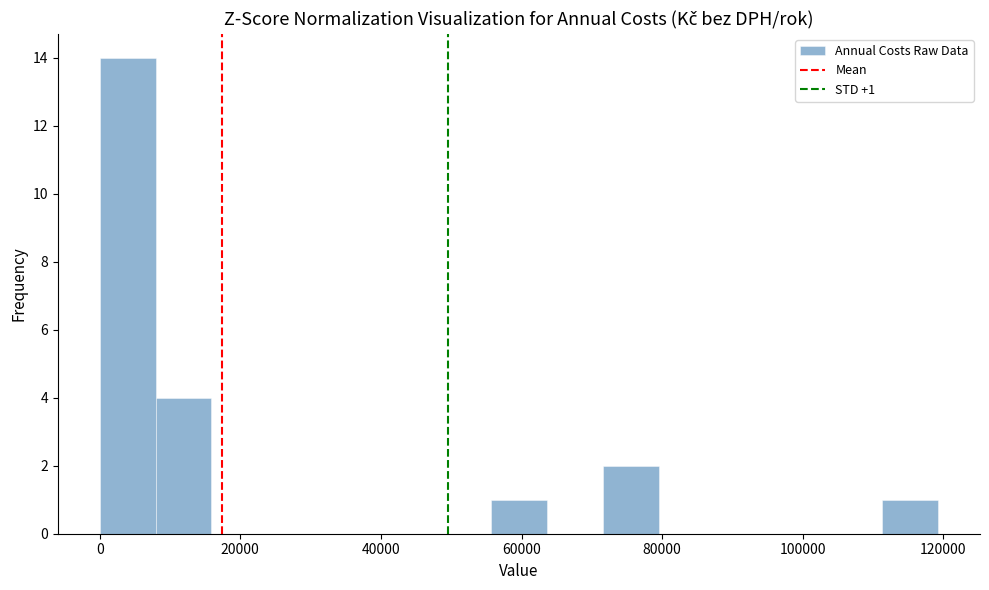

Around what value on the x-axis is the tallest bar? Give the approximate position of its centre, as read against the axis.

4000